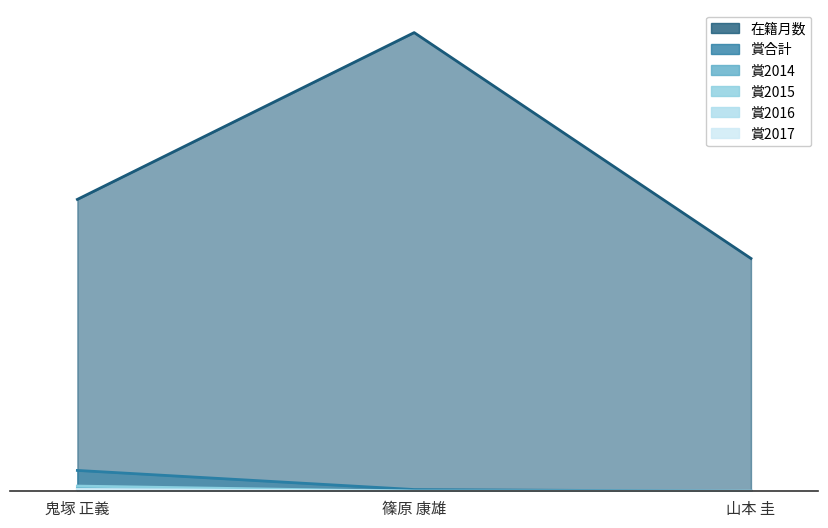

How many data points in 在籍月数 are above 168?

1